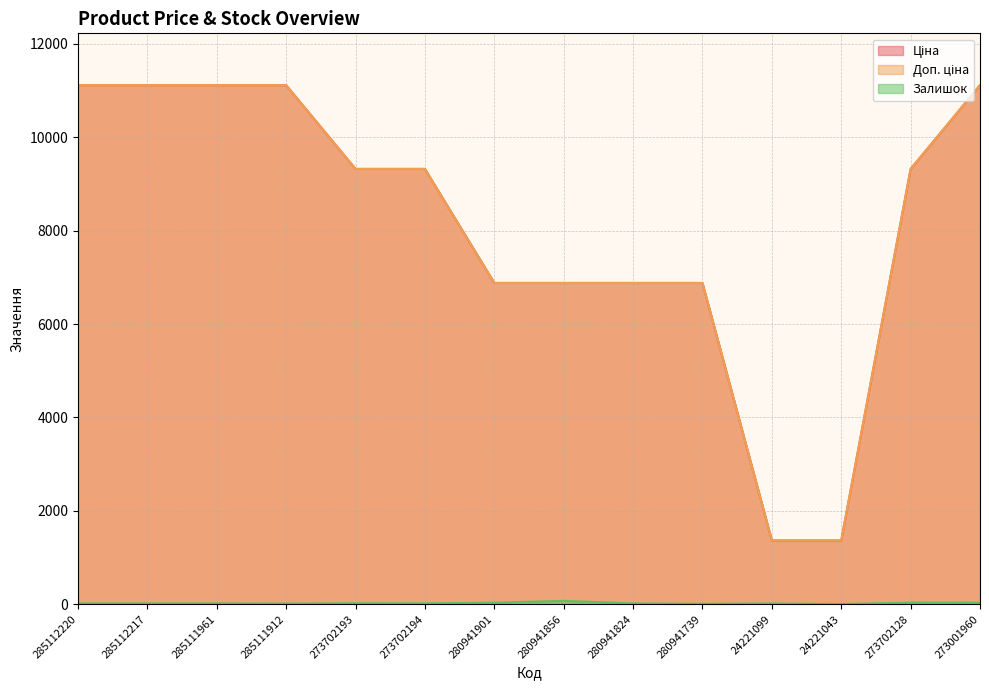

True or false: Ціна and Доп. ціна intersect in this chart.

False